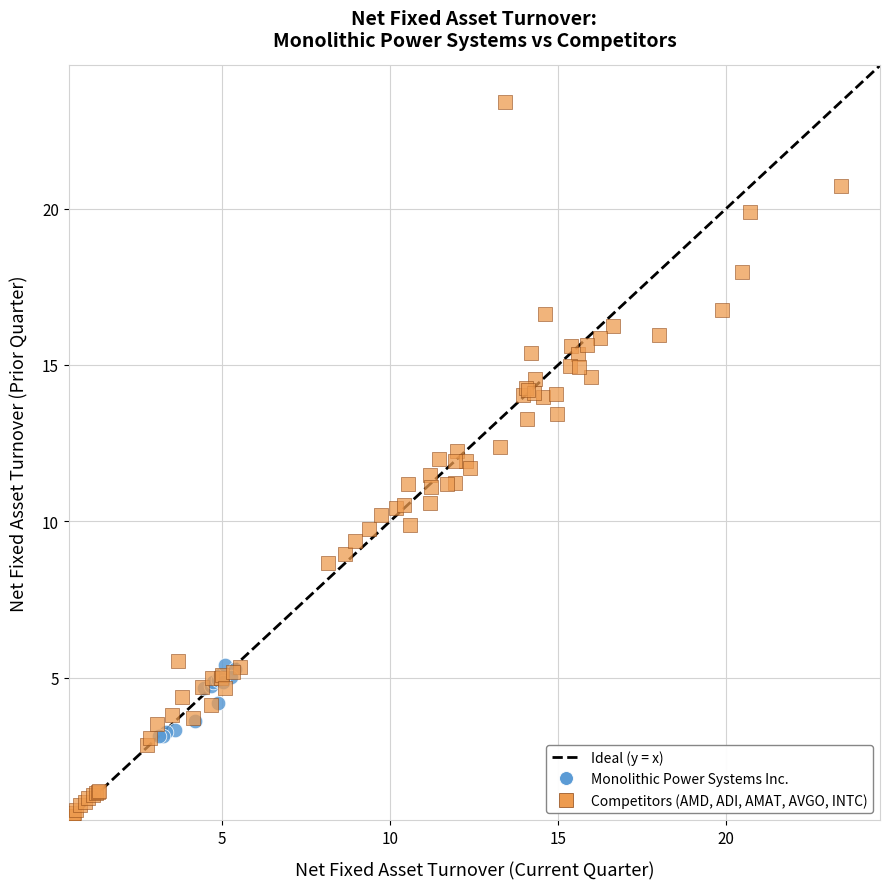

Which series has the largest Y range (max minus min)?

Competitors (AMD, ADI, AMAT, AVGO, INTC)